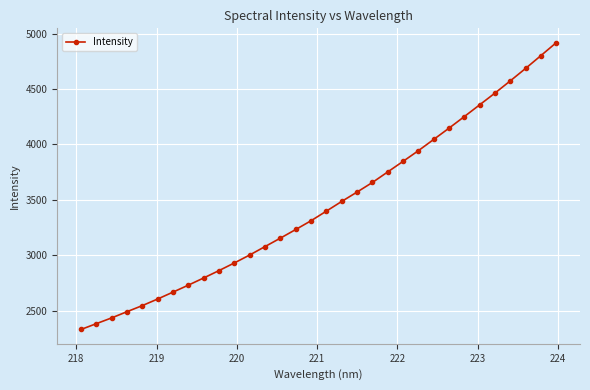

What is the minimum value shown in the chart?

2329.3